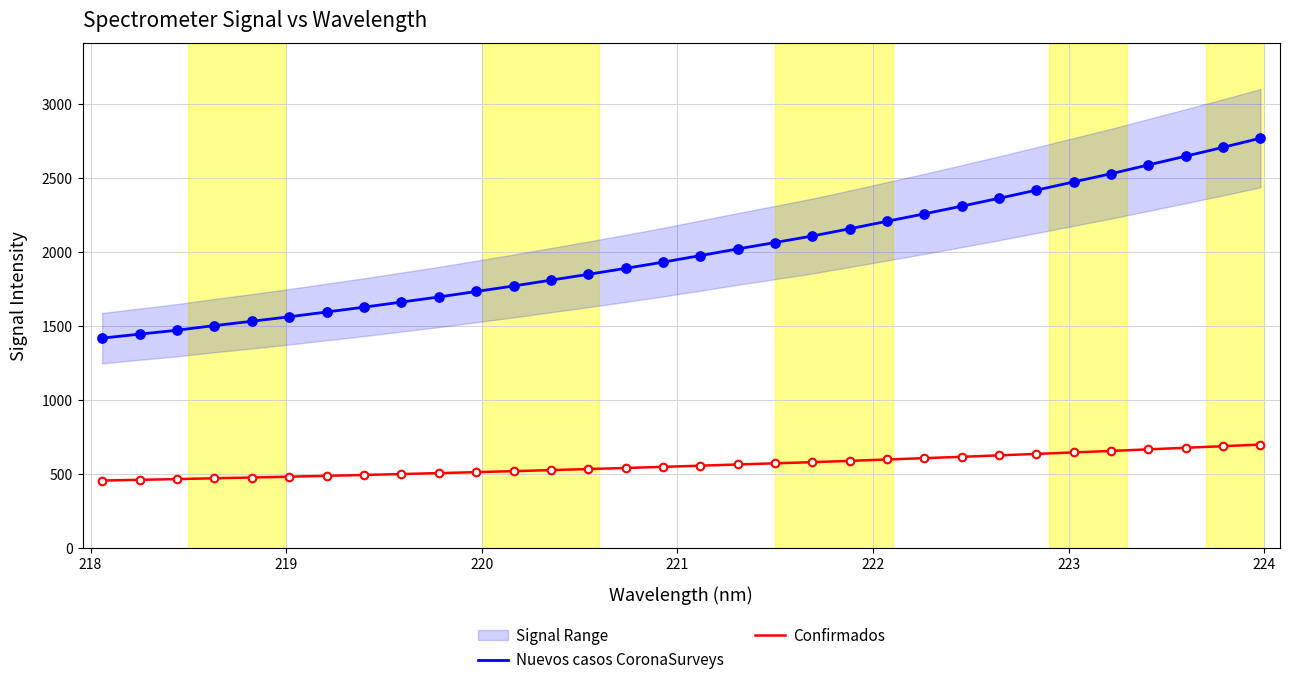

Which series has the largest total across all categories?

Nuevos casos CoronaSurveys